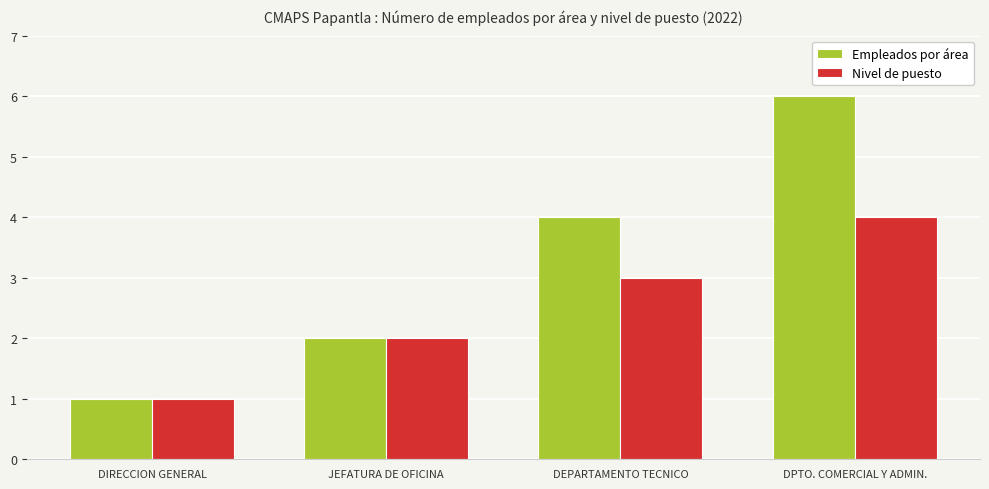

List the labels in order of Empleados por área value, smallest first.

DIRECCION GENERAL, JEFATURA DE OFICINA, DEPARTAMENTO TECNICO, DPTO. COMERCIAL Y ADMIN.